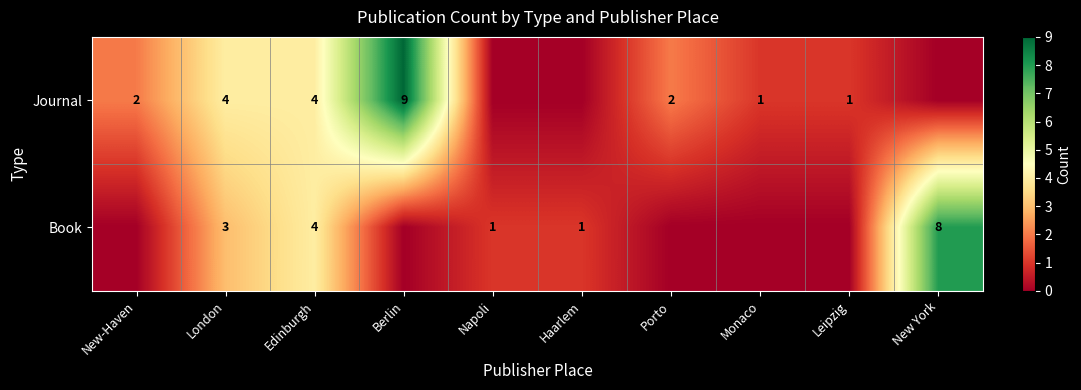

What is the sum of the Book values at New York and Napoli?

9